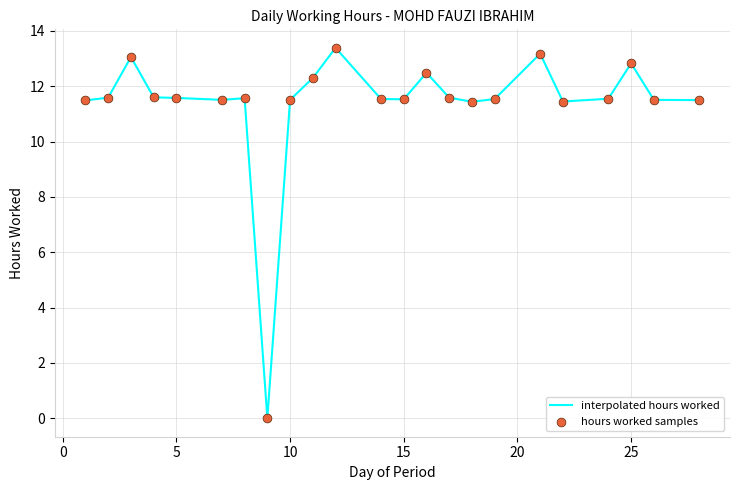

What is the maximum value shown in the chart?

13.4